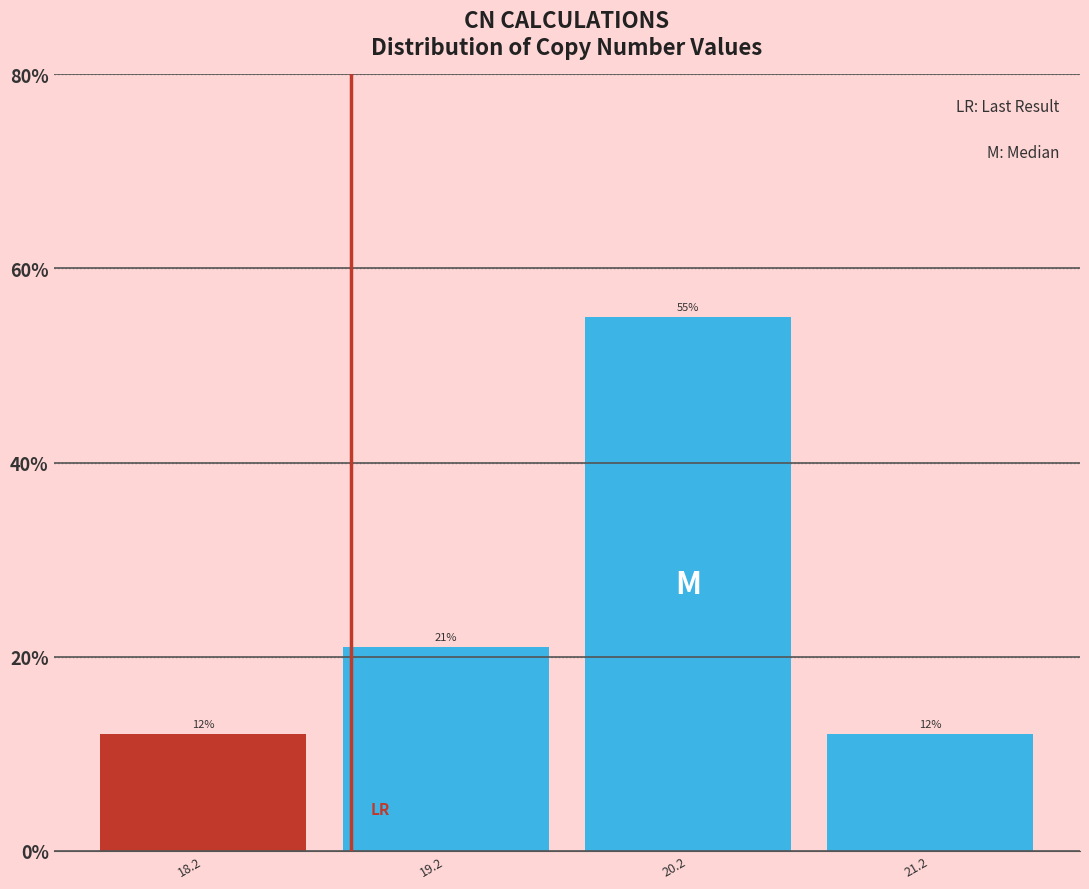

How tall is the bar that spans 20.7 to 21.7 on the x-axis? The bar edges are not printed on the chart, so give them approximately, as read against the axis.

12